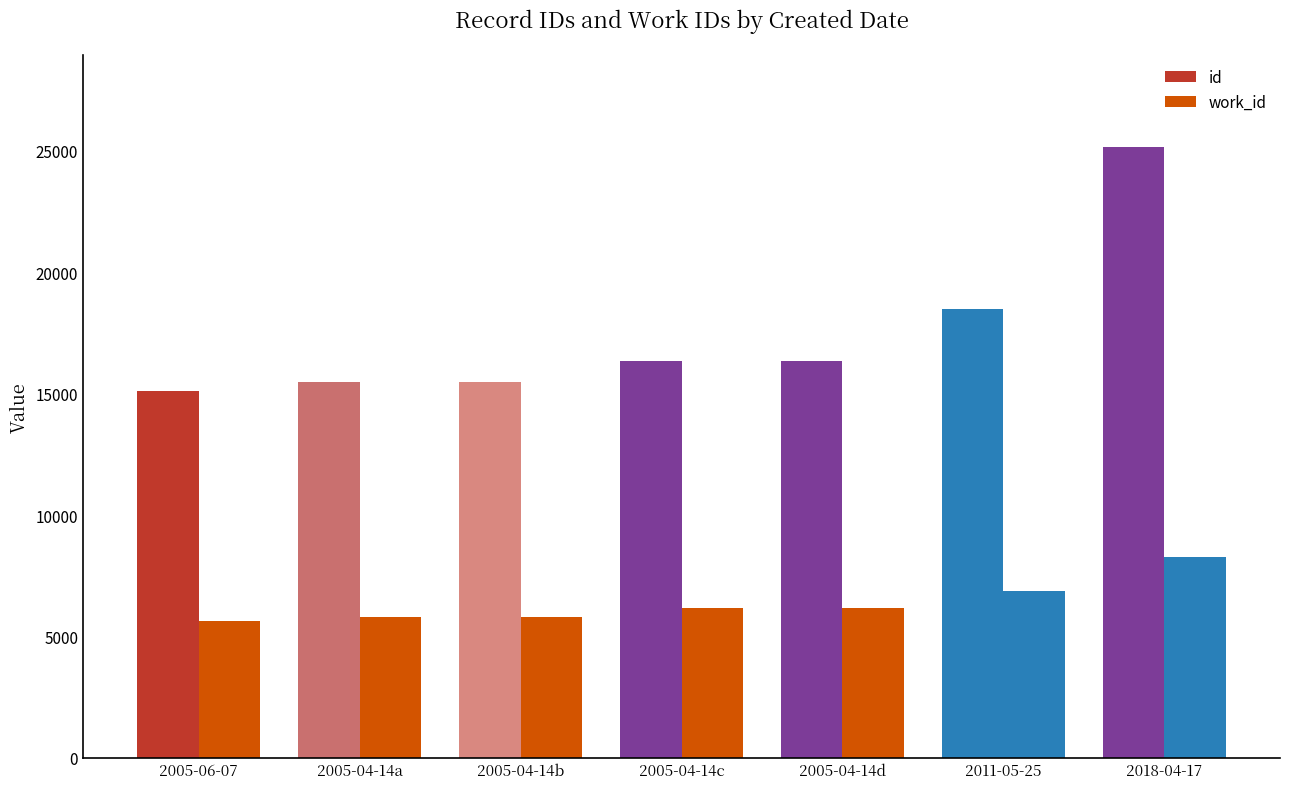

What is the total value across all series at 2005-04-14?

21292